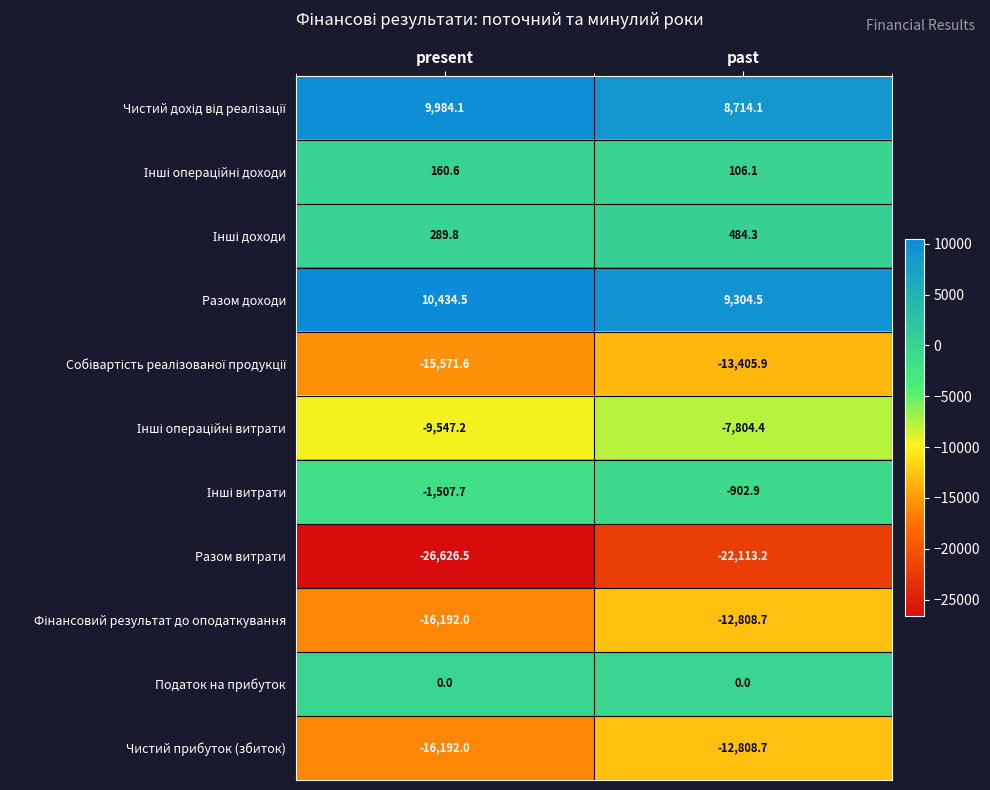

At how many categories does at least one series exceed 5363?

2